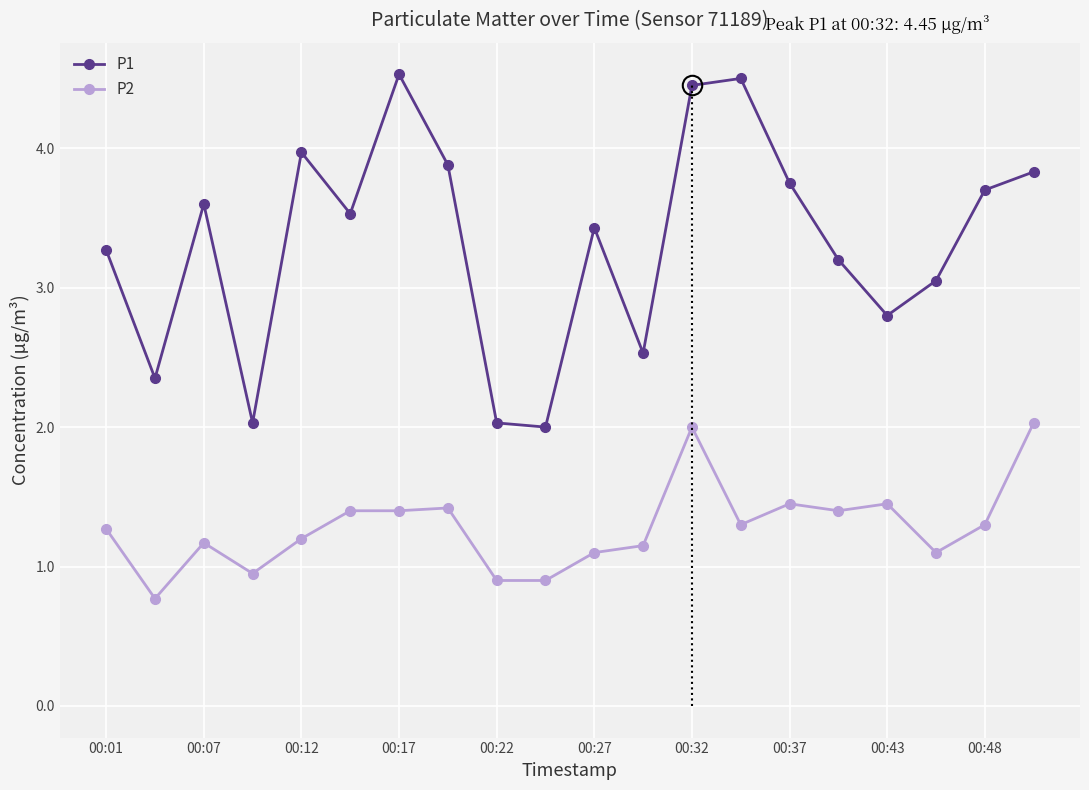

In P1, how many points are lower than both neighbors (excluding endpoints)?

6